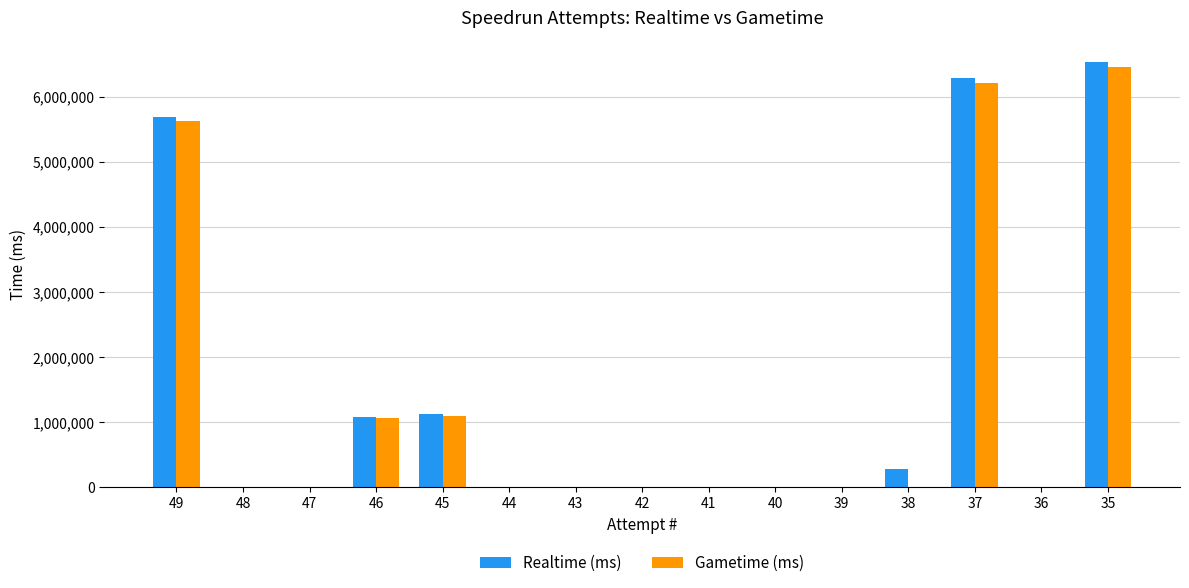

At which label does Realtime (ms) first exceed 3457?

49